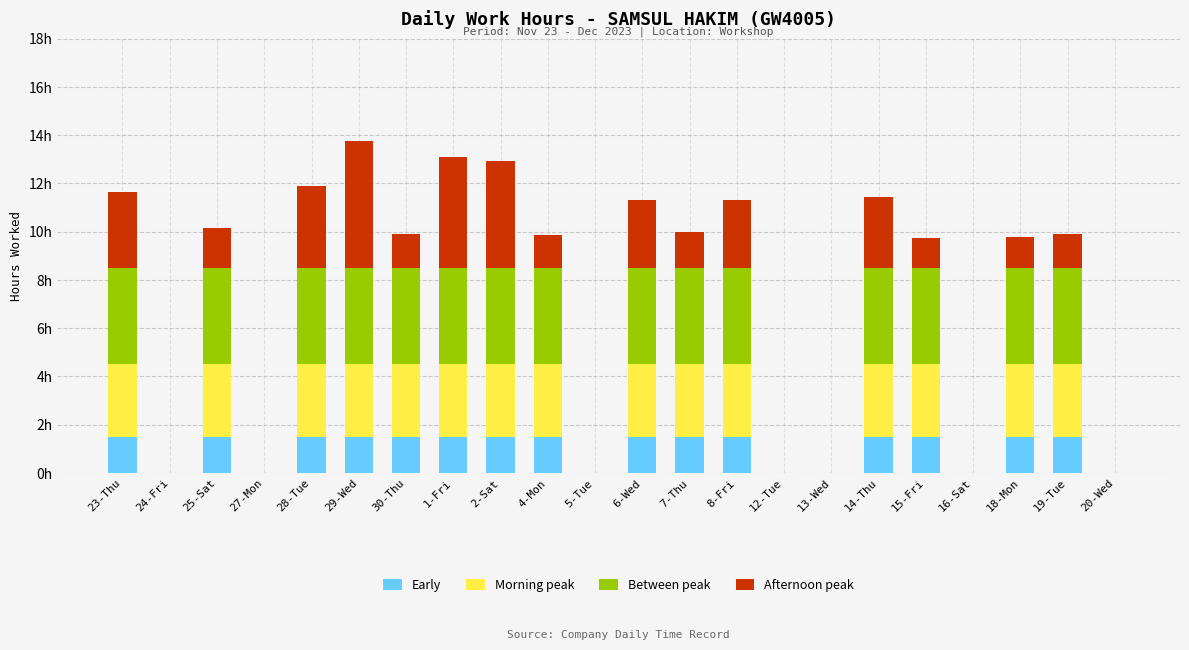

At which category is the sum across all series the highest?

29-Wed